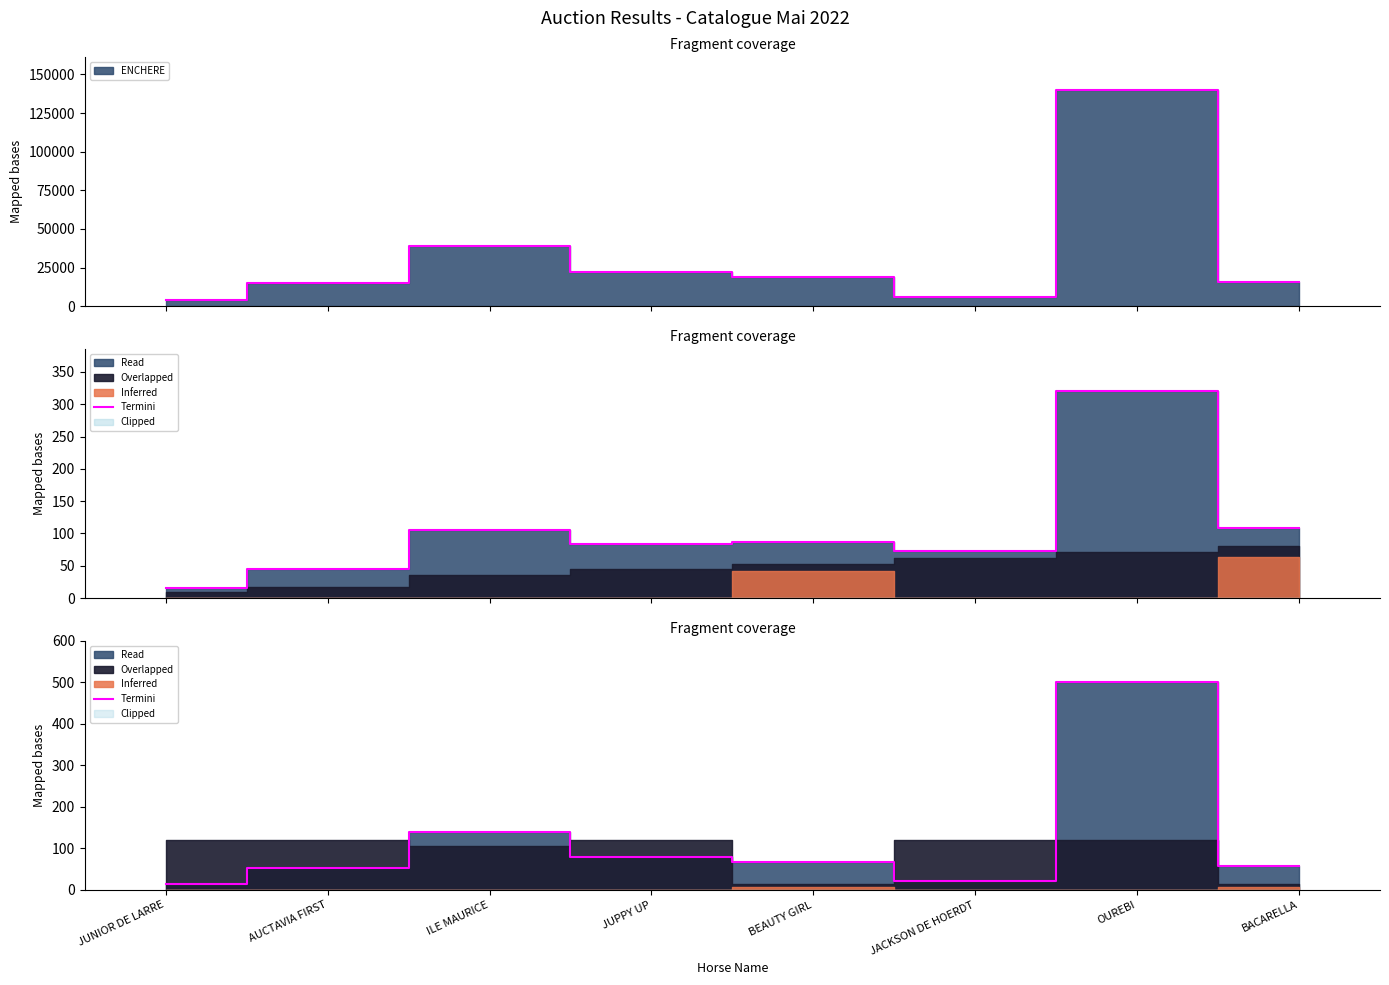

Where is the data nearest to the value 257?

ILE MAURICE